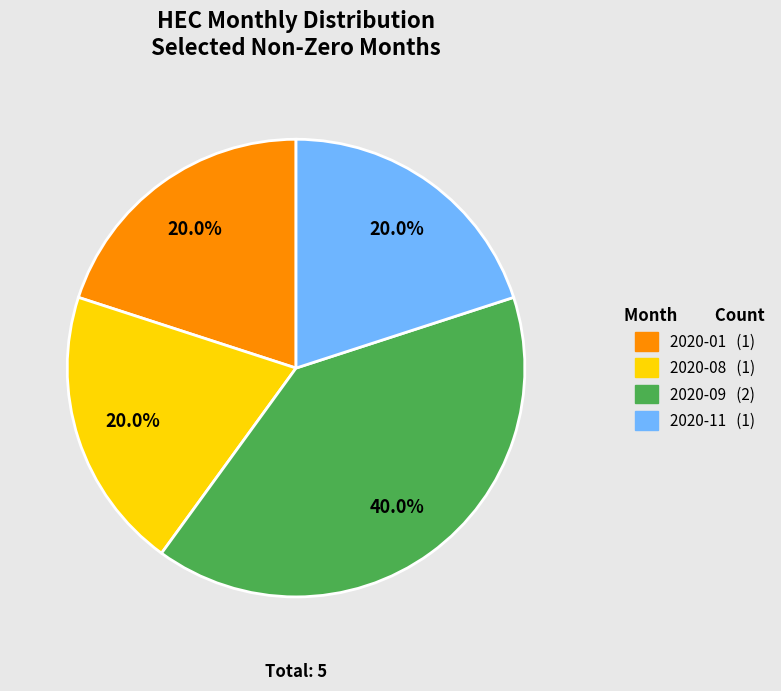

How many slices are in this pie chart?

4